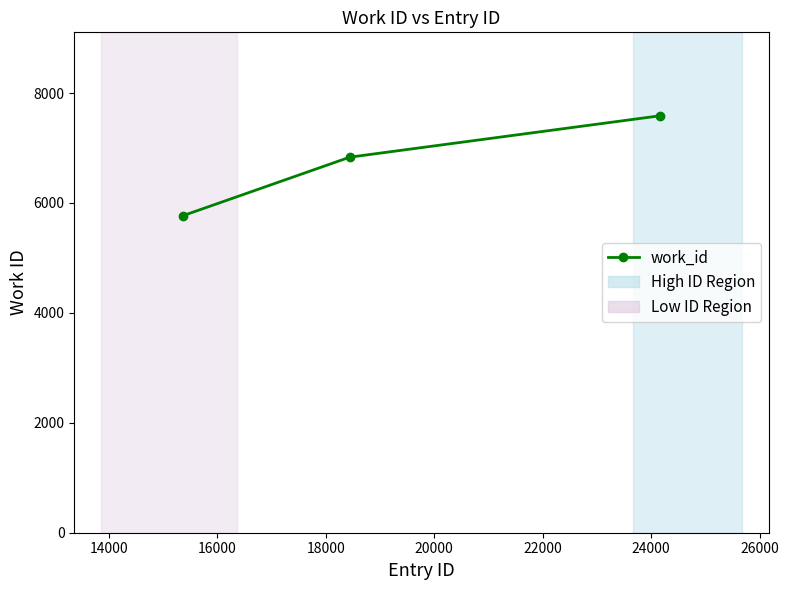

How many categories are shown in the chart?

3